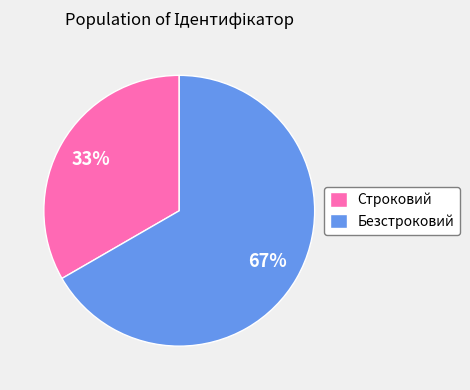

Count the number of slices in the pie.

2